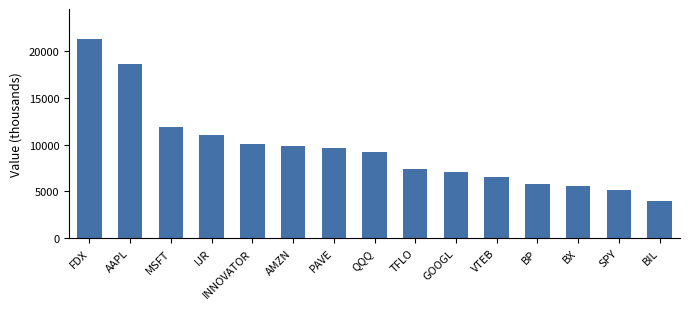

What is the difference between the maximum and minimum values?

17370